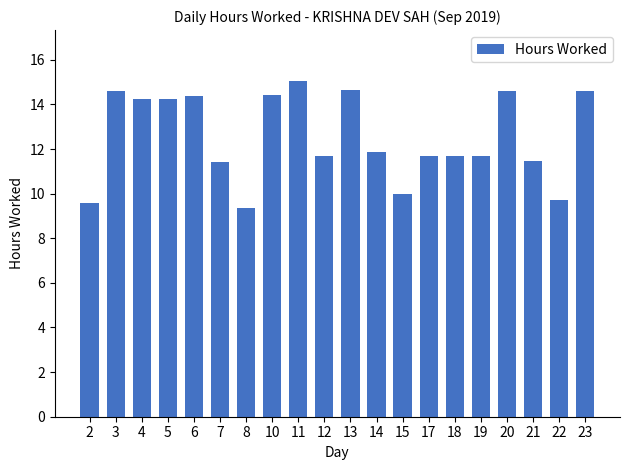

The chart shows a value of 9.6 at 2. True or false?

True